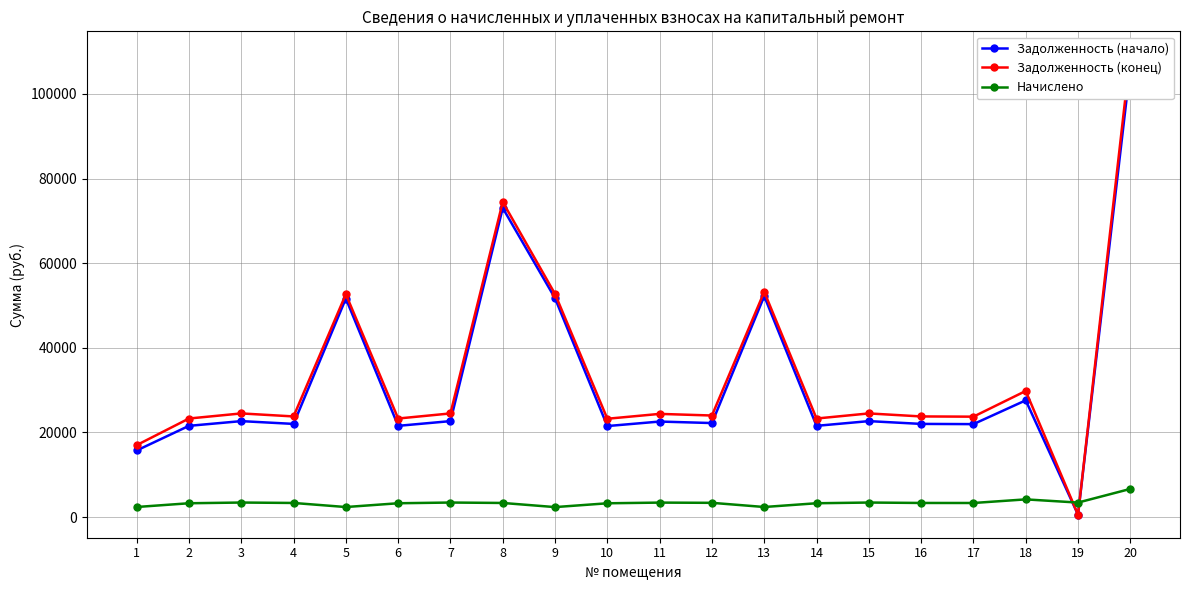

What is the value of the Начислено point at the 3rd from the left?

3448.7